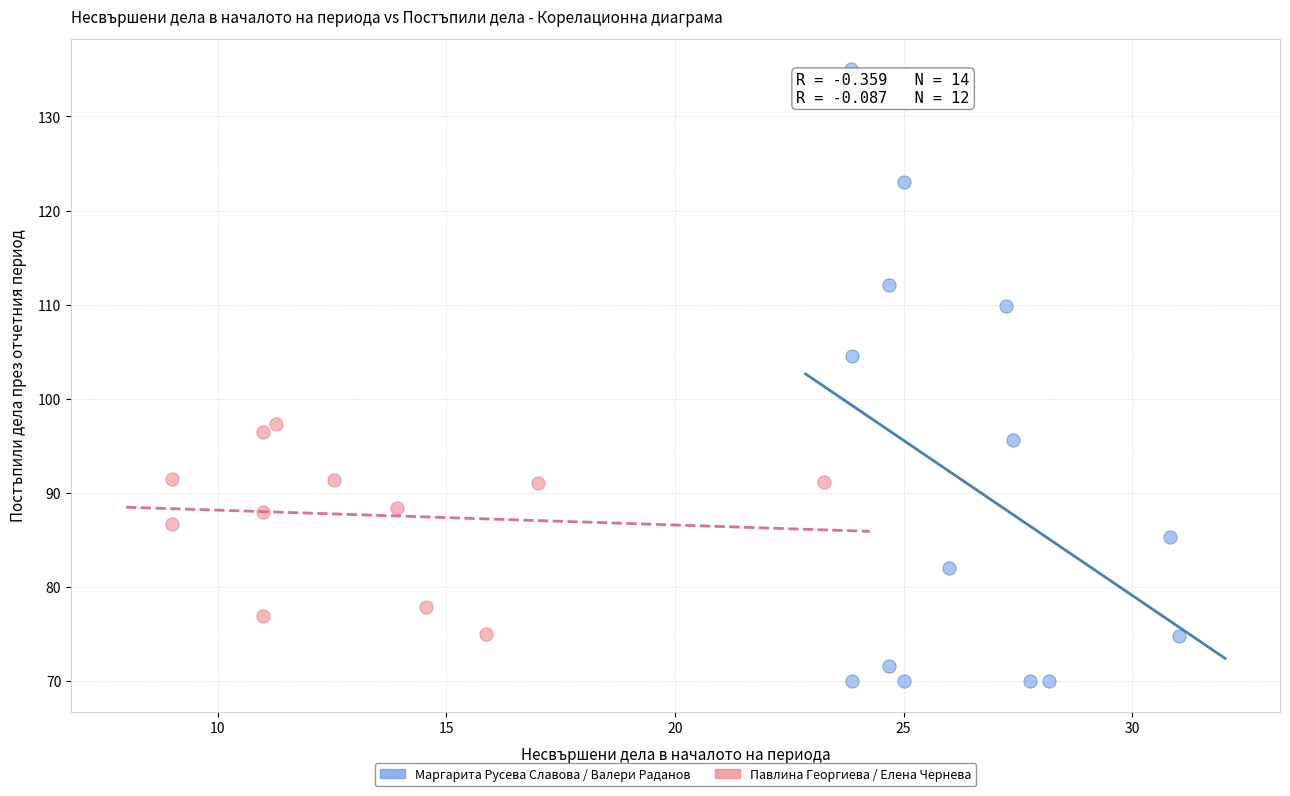

Which series has the widest spread of Y values?

Маргарита Русева Славова / Валери Раданов